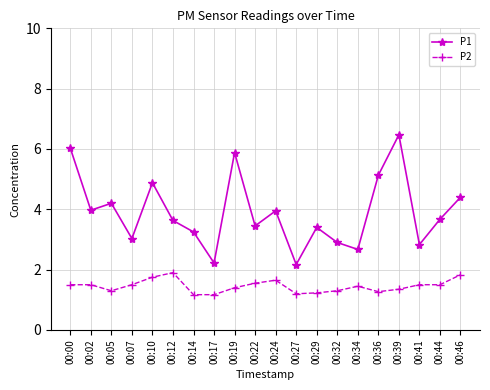

What is the difference between the maximum and minimum values in the P1 series?

4.3